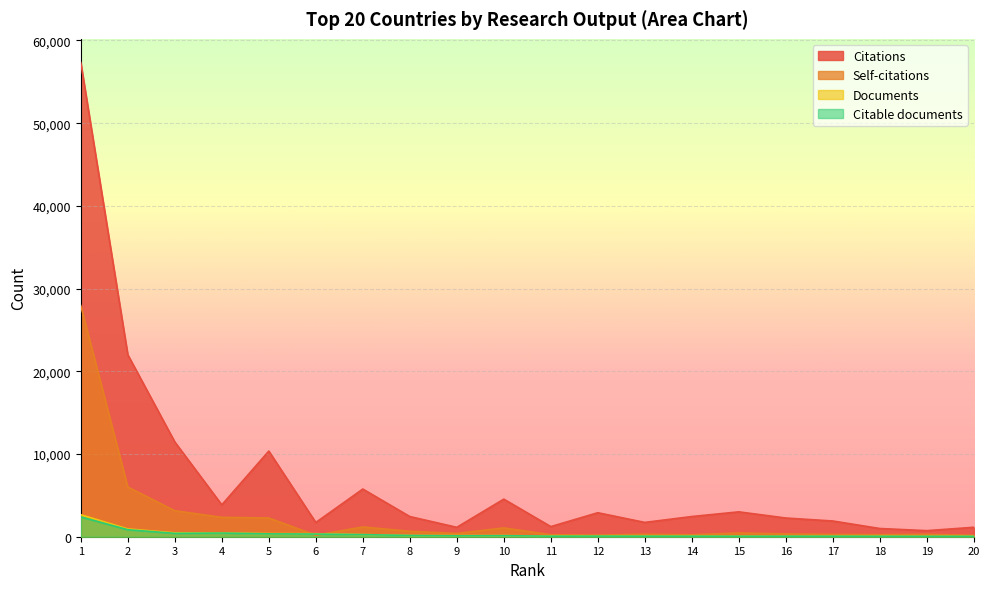

How many lines are shown in the chart?

4